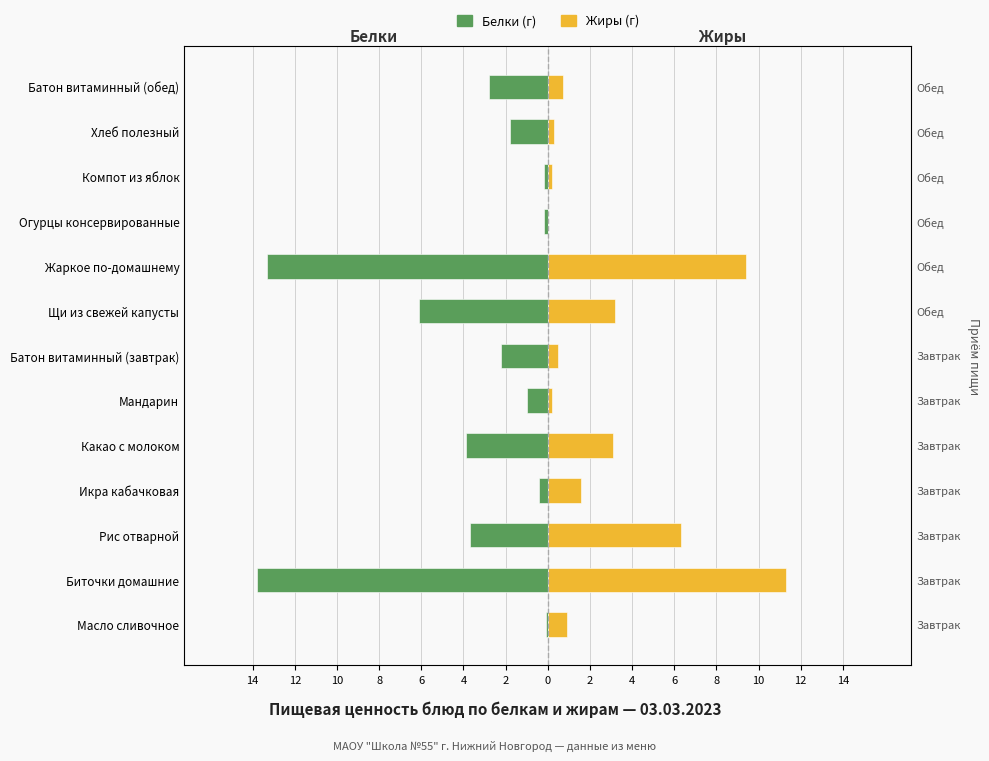

Which has a higher value, 2 or 10?

2